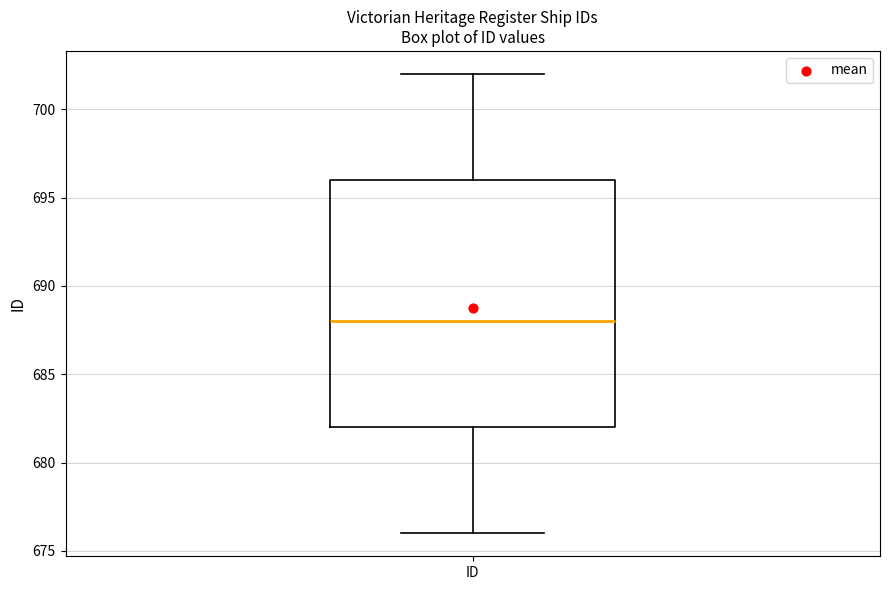

Where is the upper edge of the box for ID on the y-axis? The values are not printed on the chart, so give them approximately, as read against the axis.

696